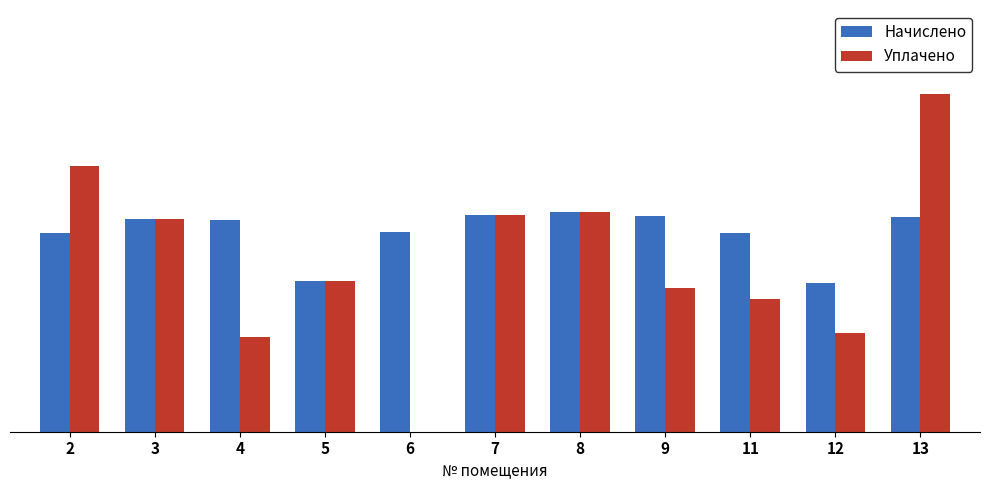

What are all the series names shown in the legend?

Начислено, Уплачено